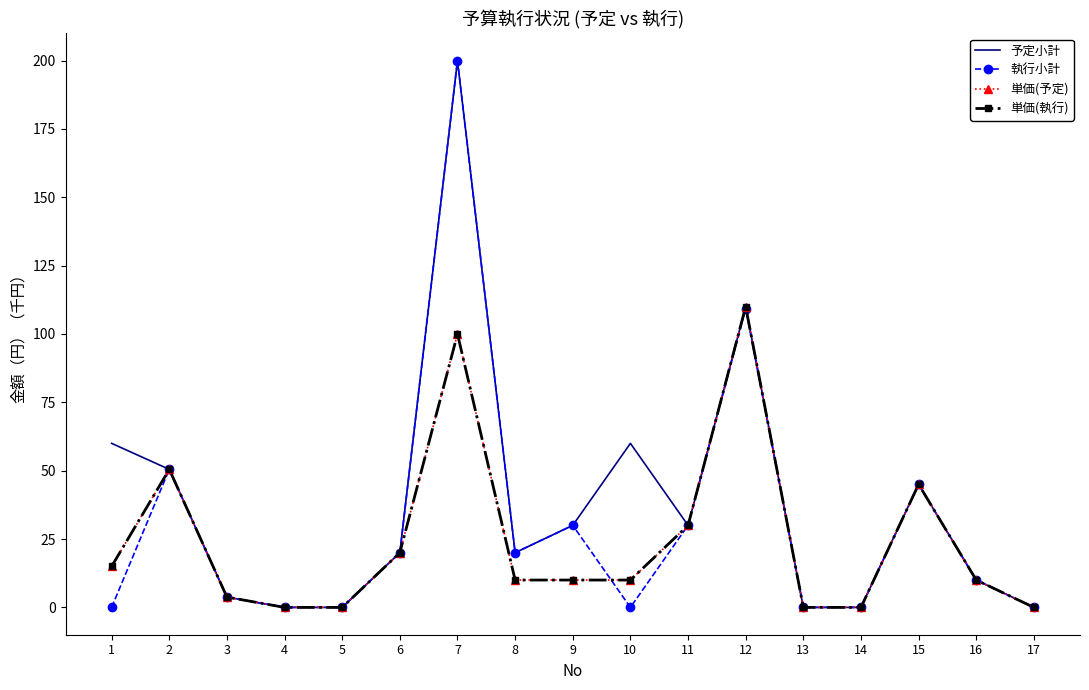

The value of 予定小計 at 15 is 17.5. True or false?

False